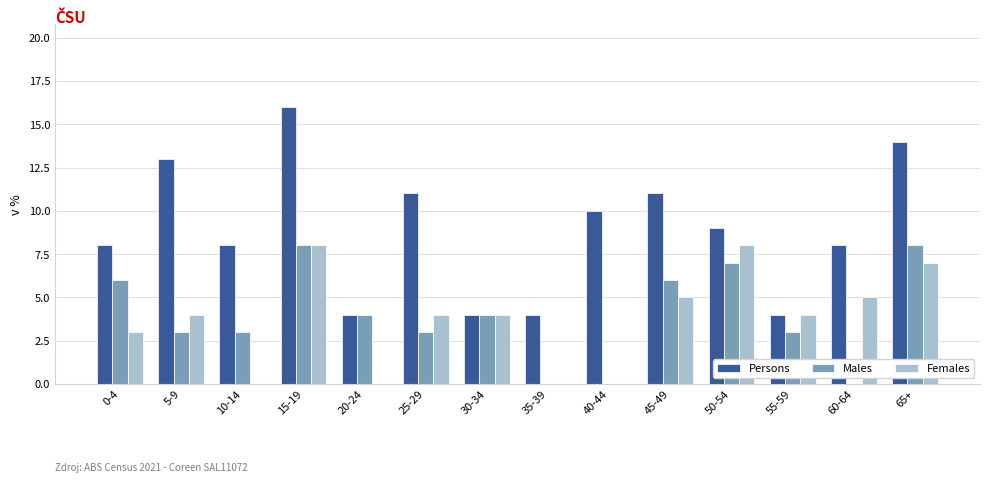

True or false: Females has a value of 3 at 40-44.

False